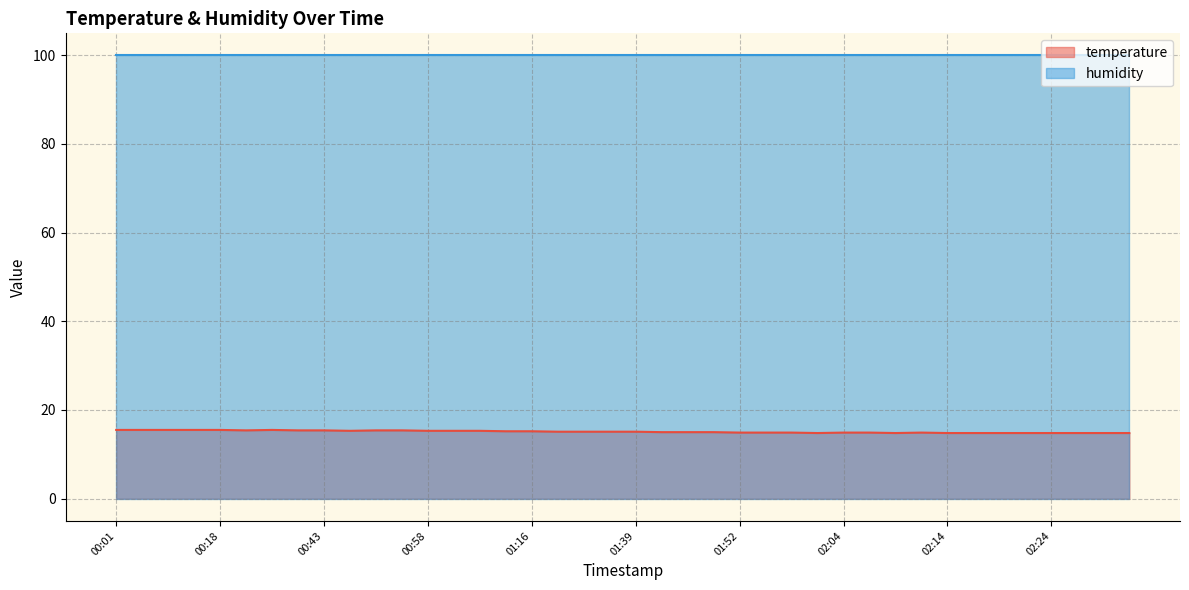

How many interior local valleys (lower than both neighbors) does the data have?

4